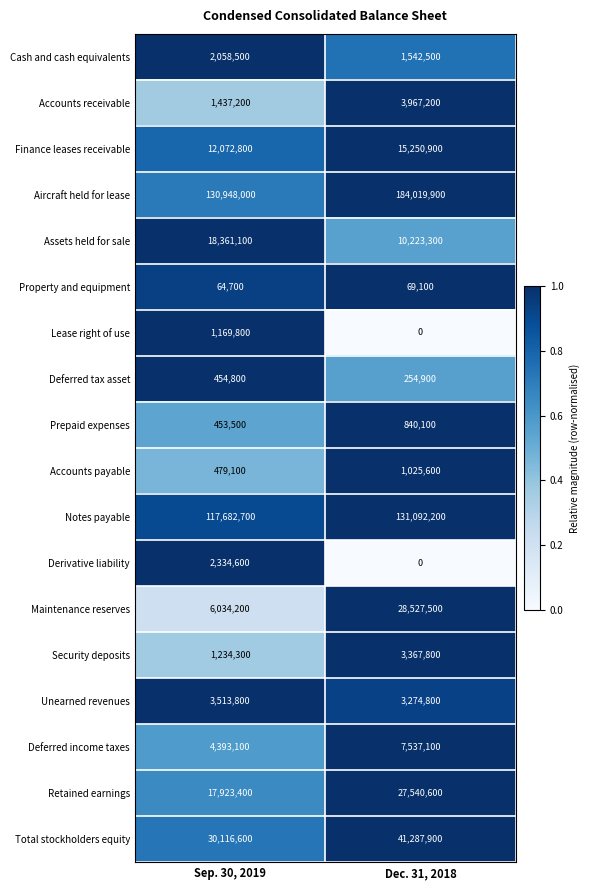

What is the difference between the highest and lowest values at Dec. 31, 2018?

184019900